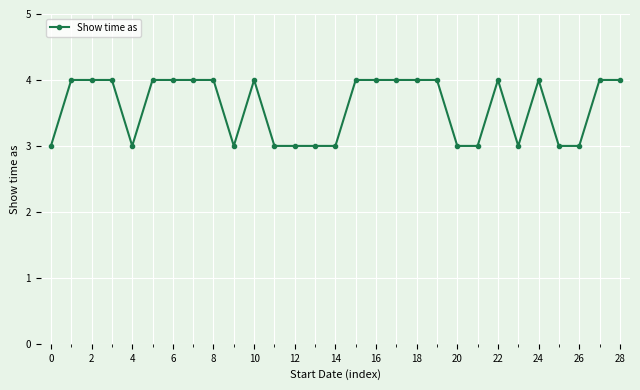

How many lines are shown in the chart?

1